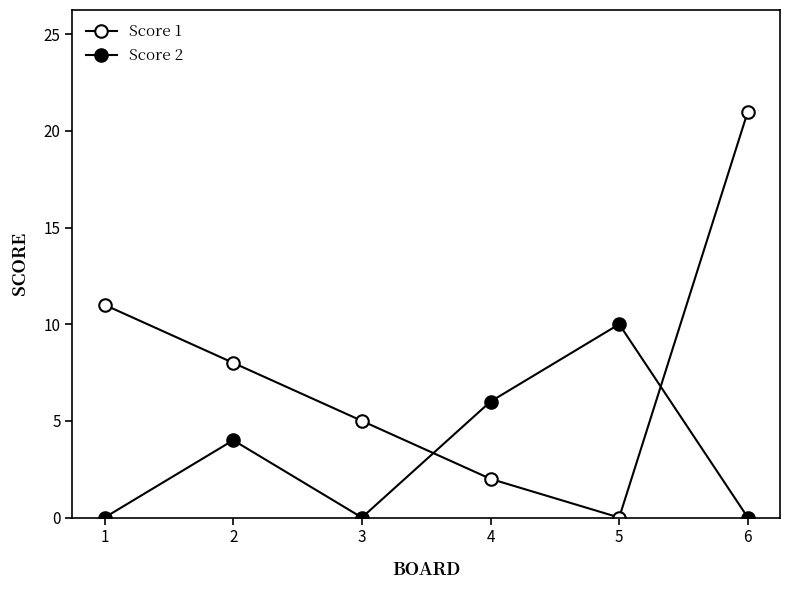

Is it true that Score 1 equals 7 at 3?

False